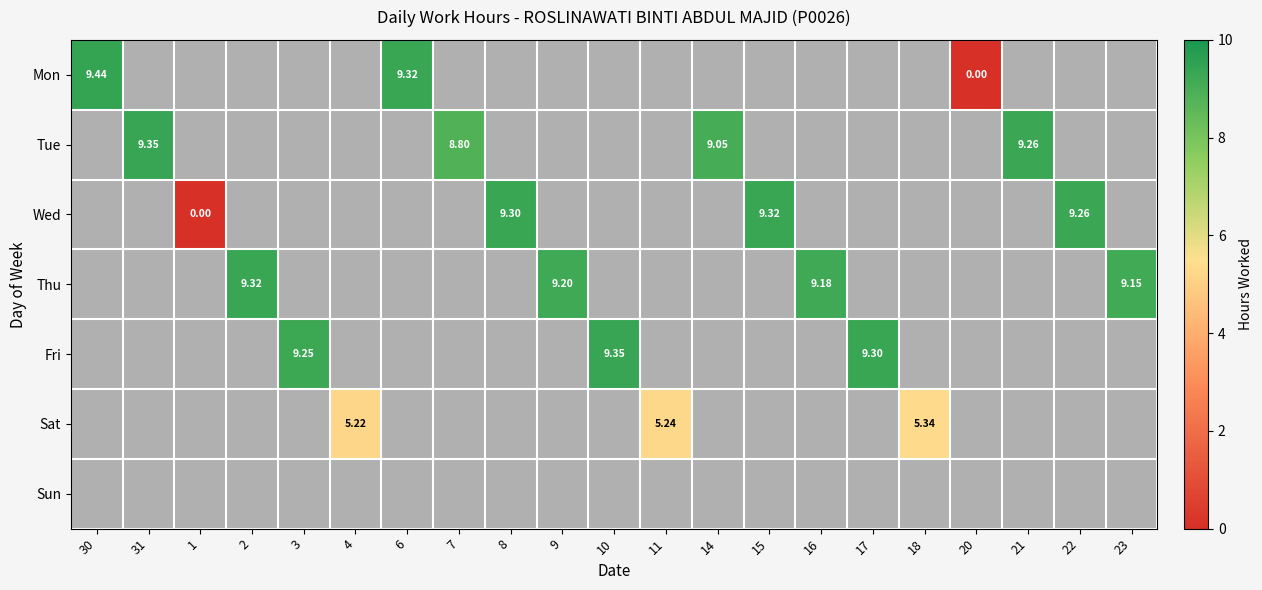

True or false: Wed has a value of 9.3 at 8.

True